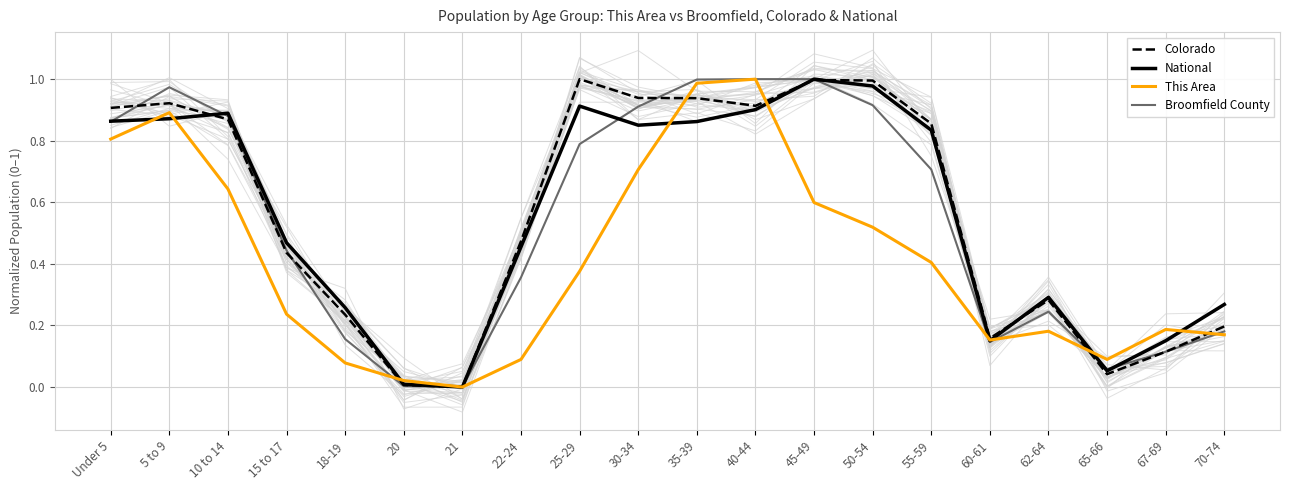

After their last crossing, which series has the higher values: This Area or National?

National